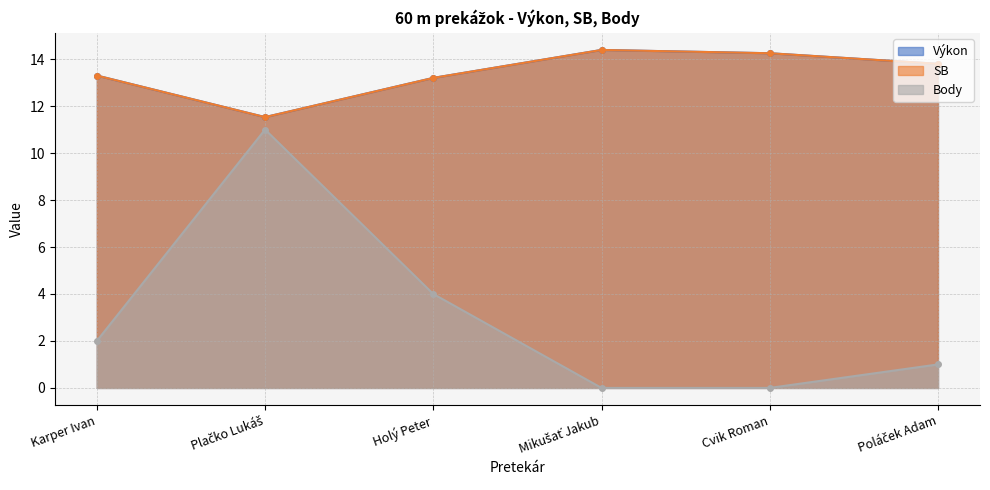

True or false: Body and SB cross at least once.

False